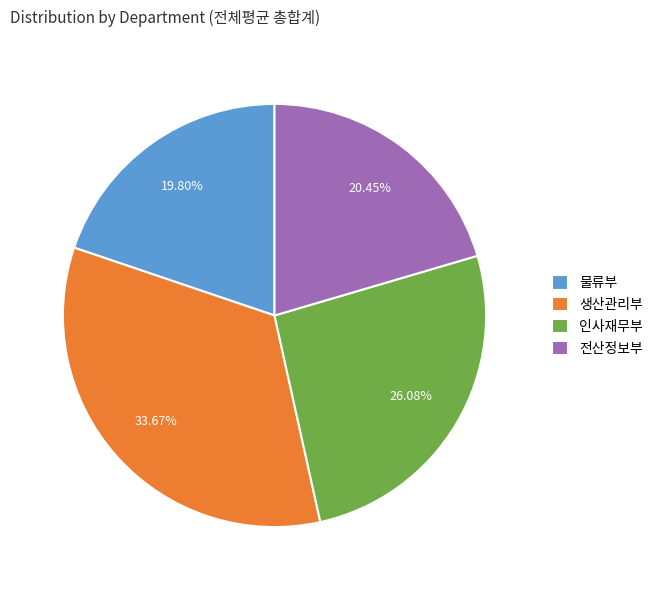

True or false: 생산관리부 accounts for 34% of the total.

True